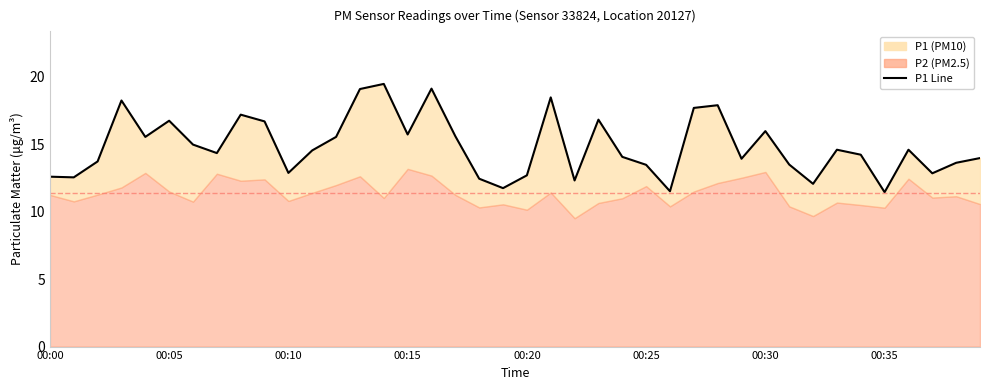

What is the label of the 30th point from the right?

00:10